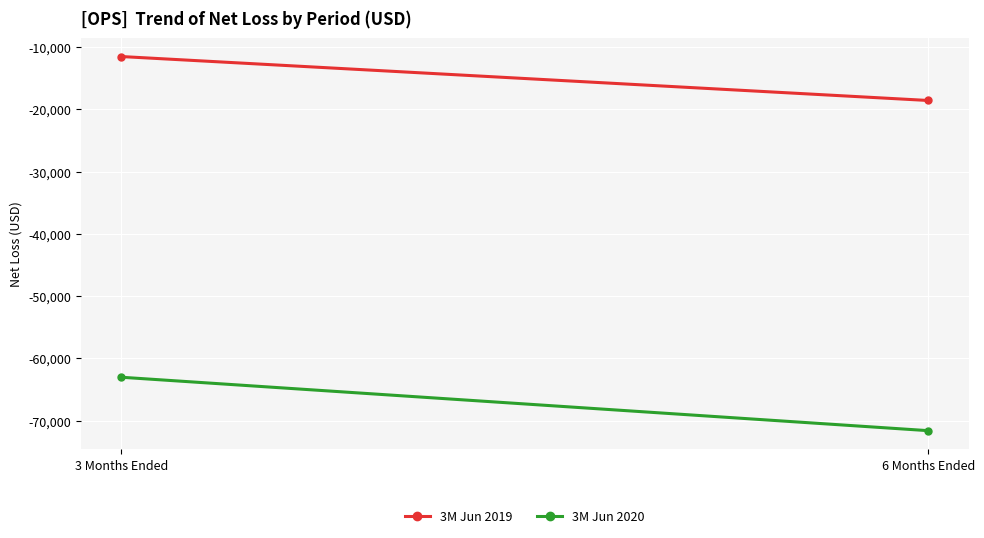

How many 3M Jun 2019 values are between -18554 and -11493?

2